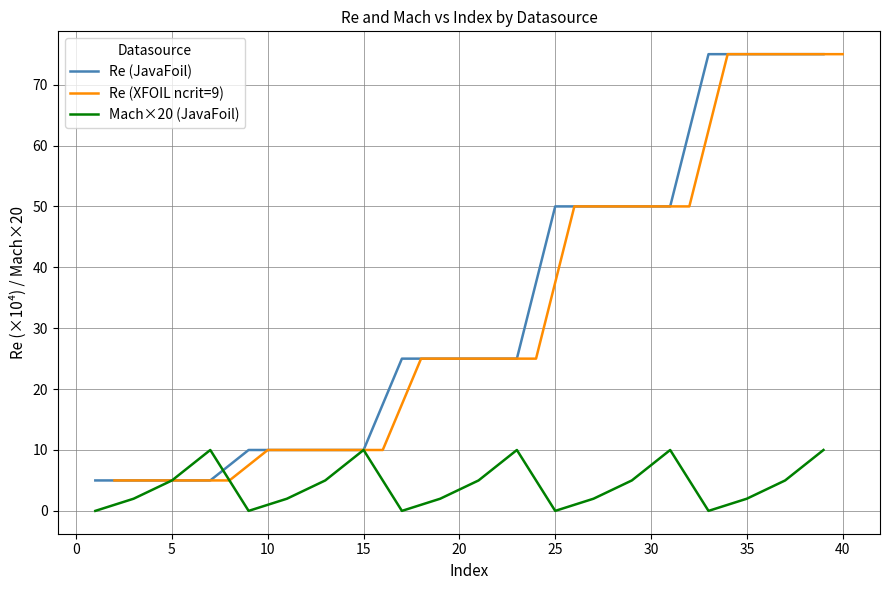

At how many categories does at least one series exceed 74?

4